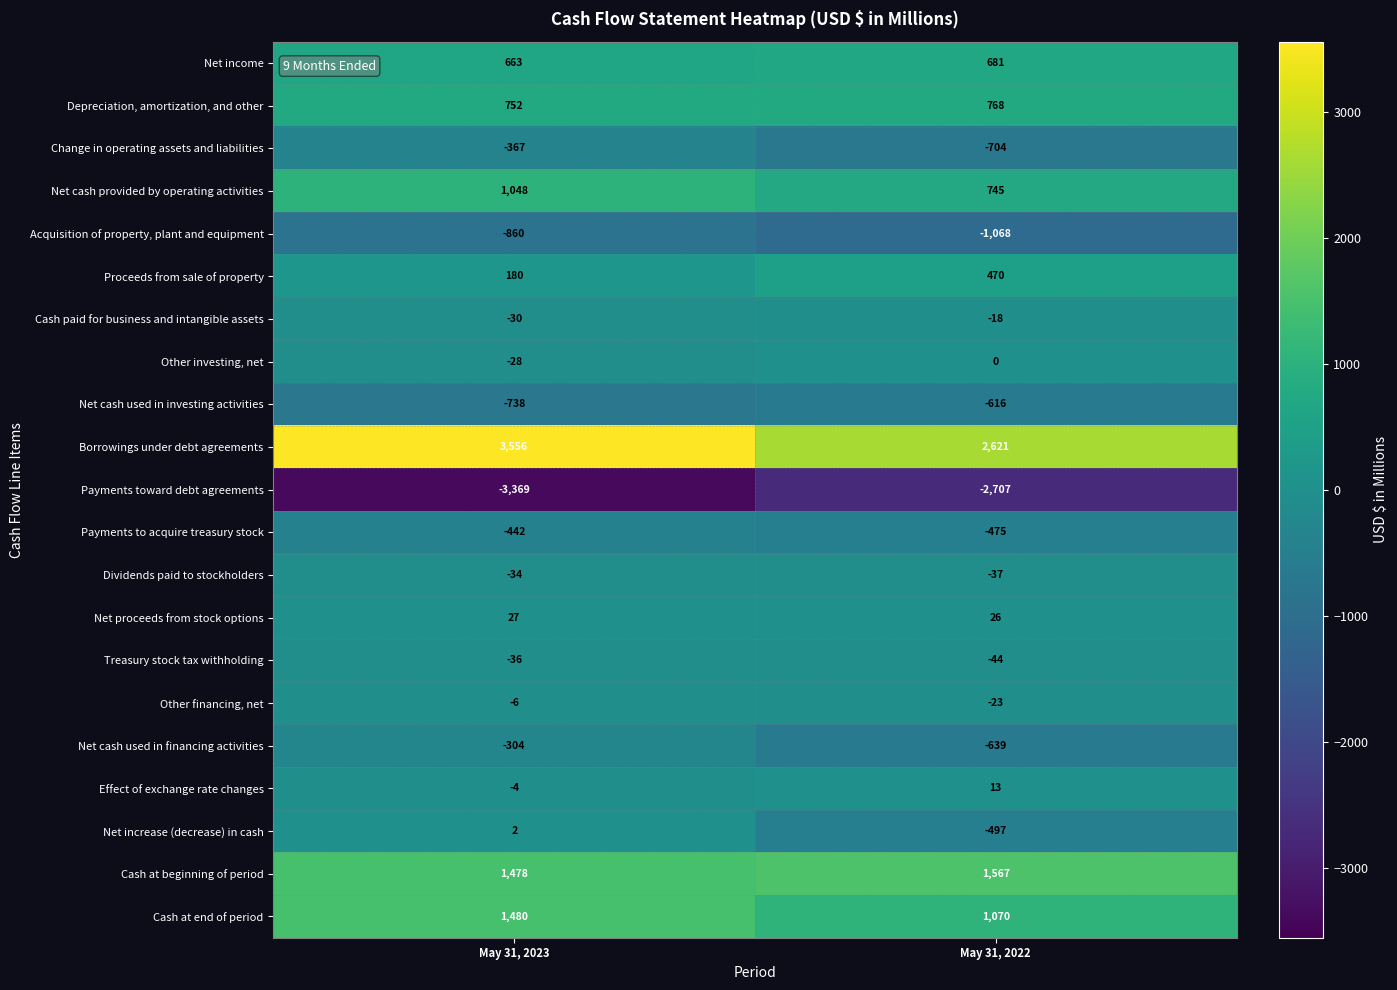

What is the total value across all series at May 31, 2023?

2968